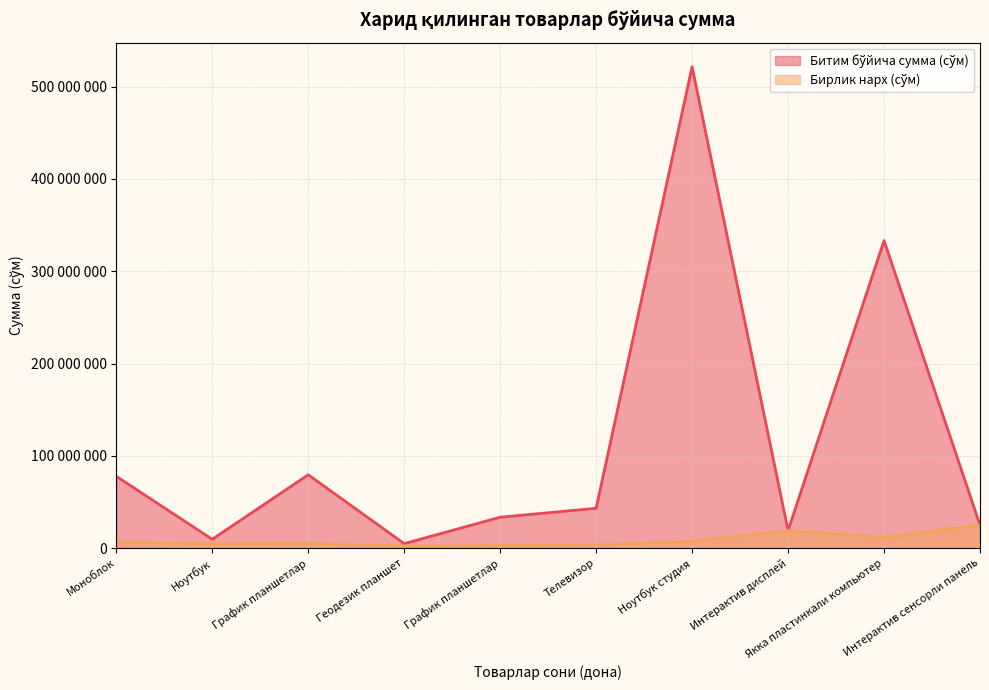

At which category is the sum across all series the highest?

Ноутбук студия